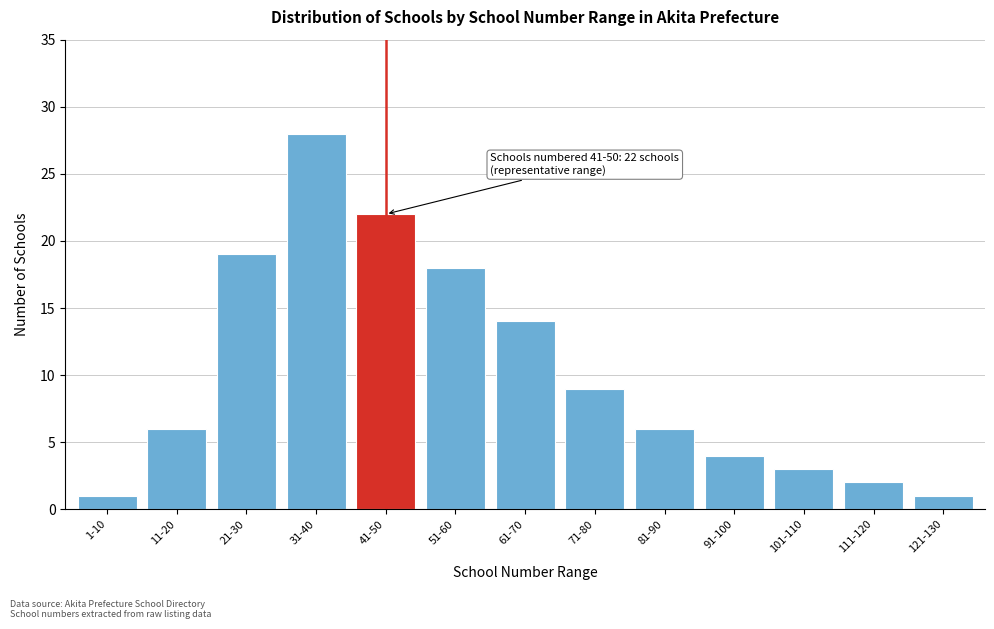

Reading left to right, list all the values displayed in this chart.

1	6	19	28	22	18	14	9	6	4	3	2	1